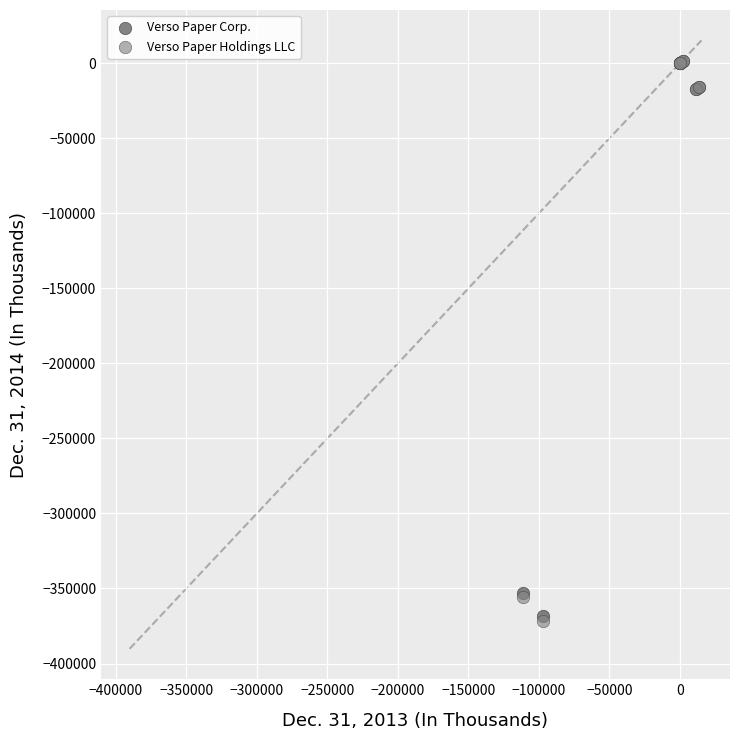

Which series has the widest spread of Y values?

Verso Paper Holdings LLC